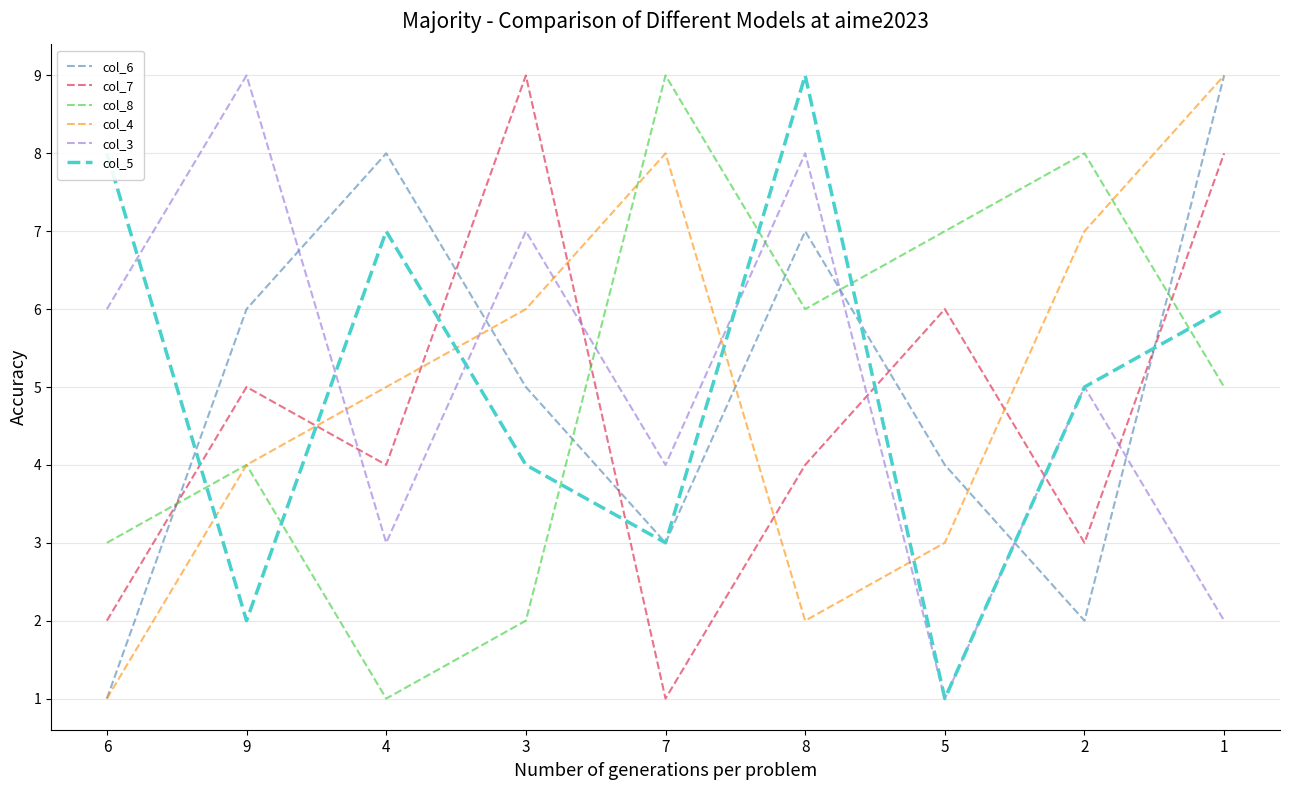

In col_6, how many points are lower than both neighbors (excluding endpoints)?

2